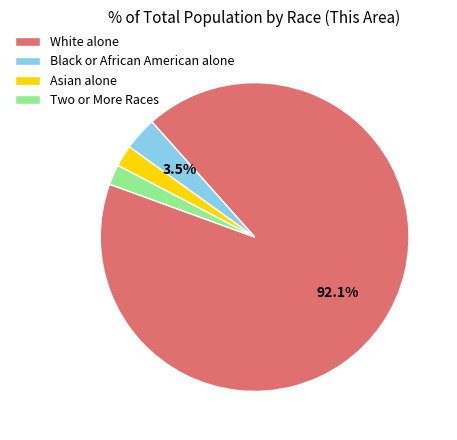

Which has a higher value, White alone or Asian alone?

White alone